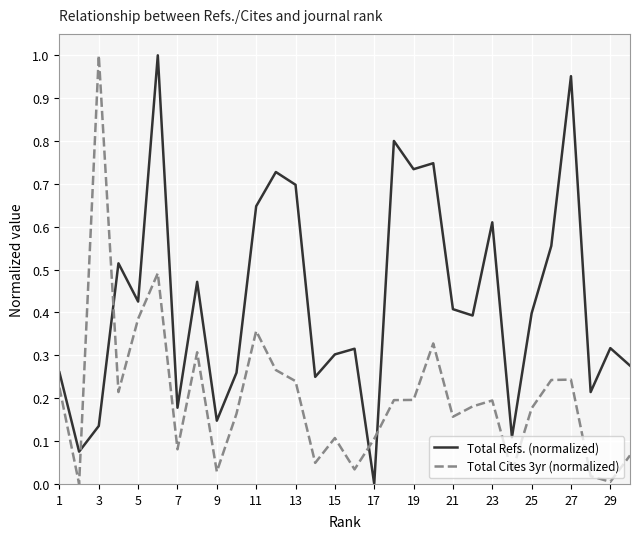

Which series has the largest total across all categories?

Total Refs. (normalized)